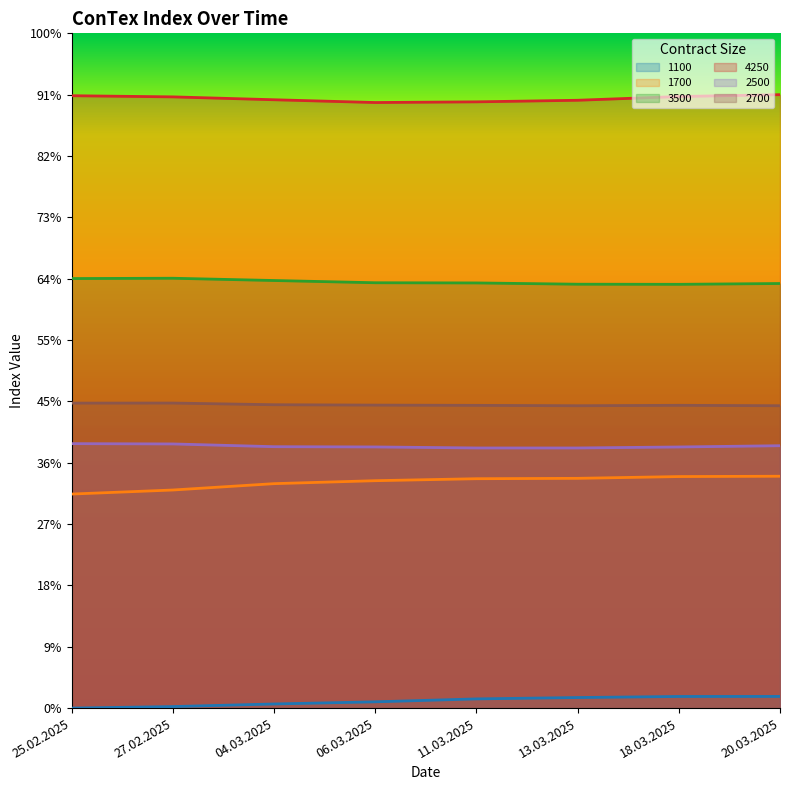

Between 20.03.2025 and 11.03.2025, which is larger?

20.03.2025